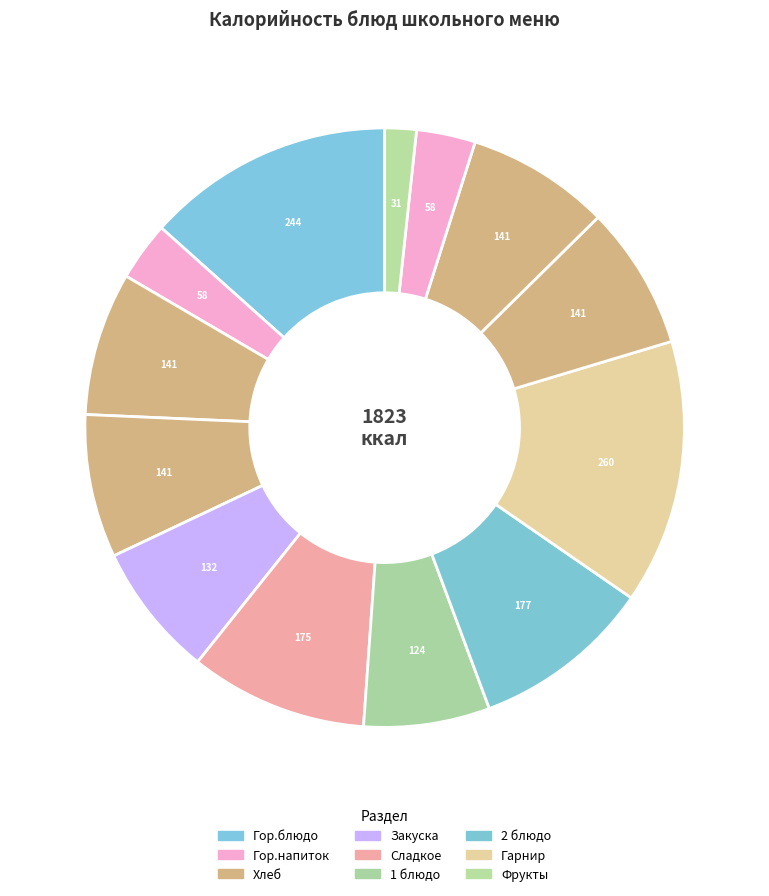

How many segments does this pie chart have?

13